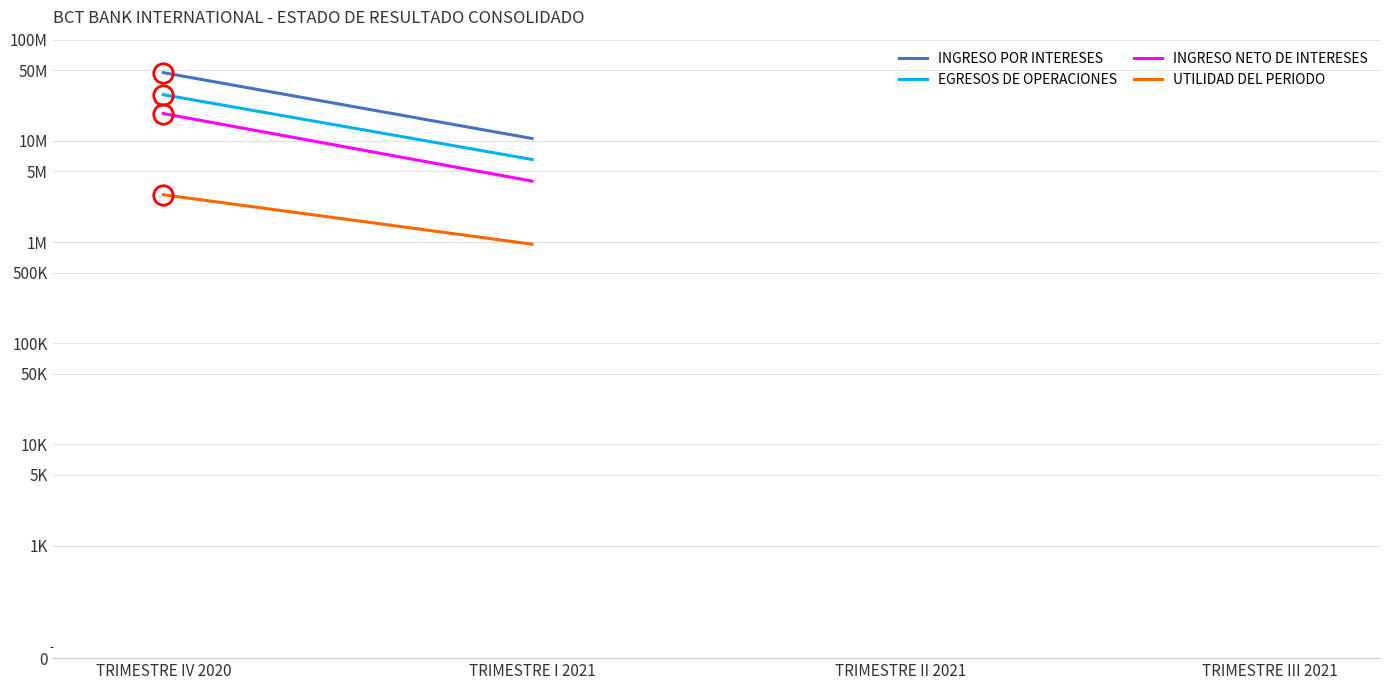

At which category is the sum across all series the highest?

TRIMESTRE IV 2020